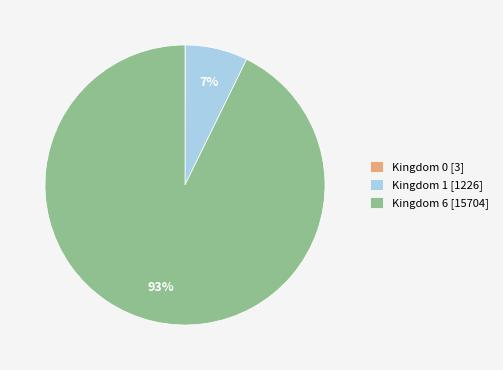

To the nearest percent, what is the difference between the largest and smallest slice percentages?

93%